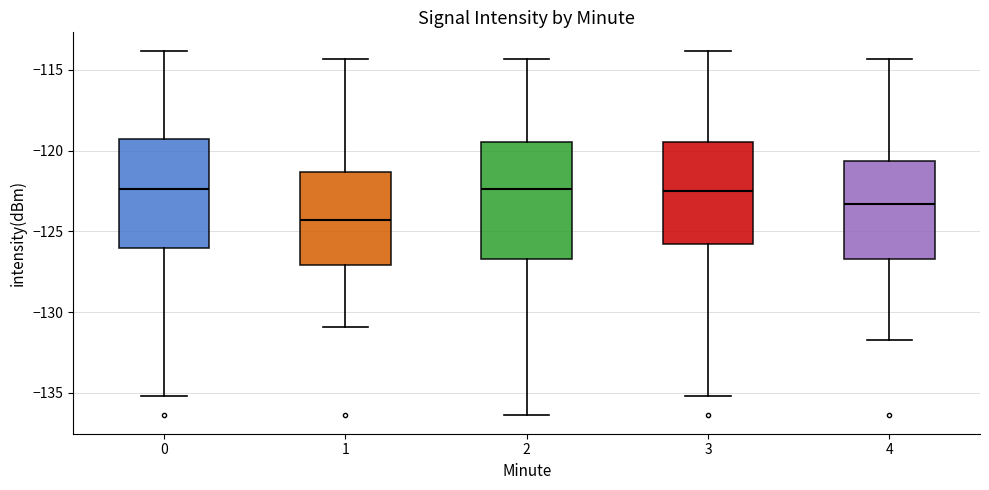

Which box has the lowest median line?

1